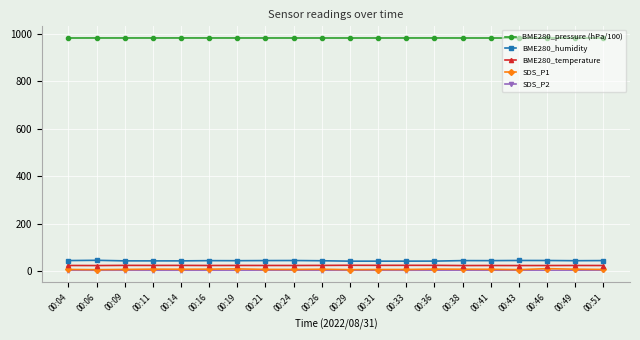

Which series has the largest total across all categories?

BME280_pressure (hPa/100)